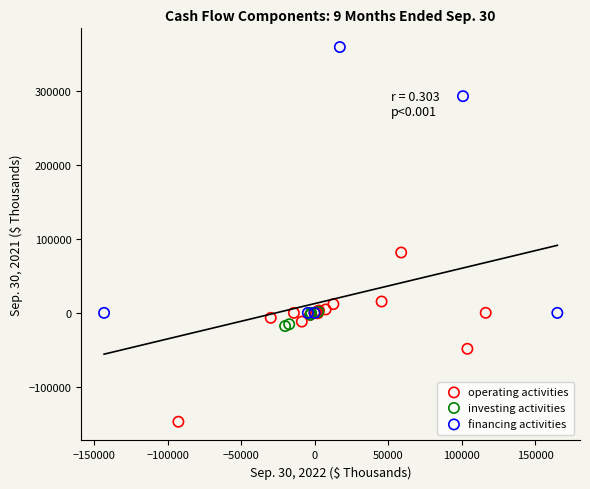

Which series contains the highest Y value?

financing activities